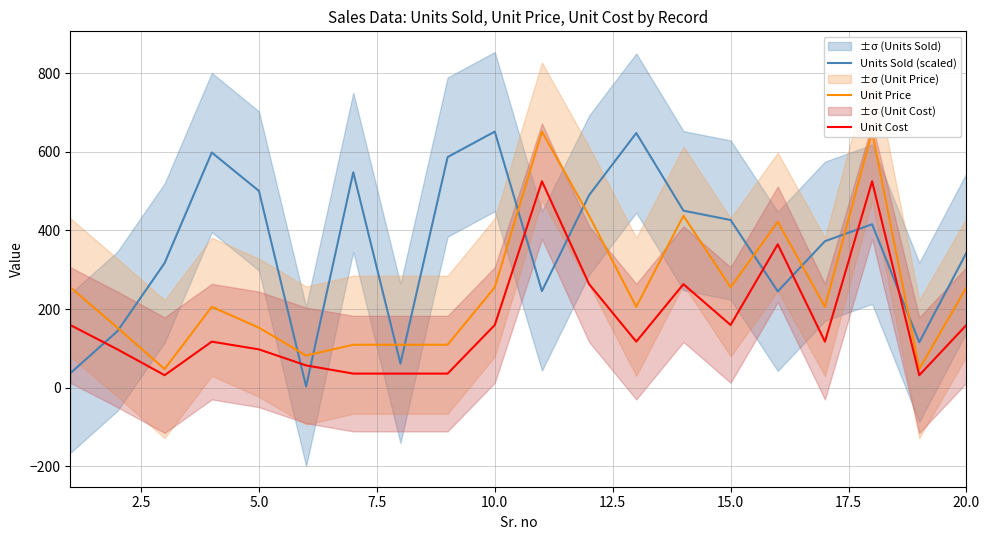

How many intersections are there between Units Sold (scaled) and Unit Cost?

9